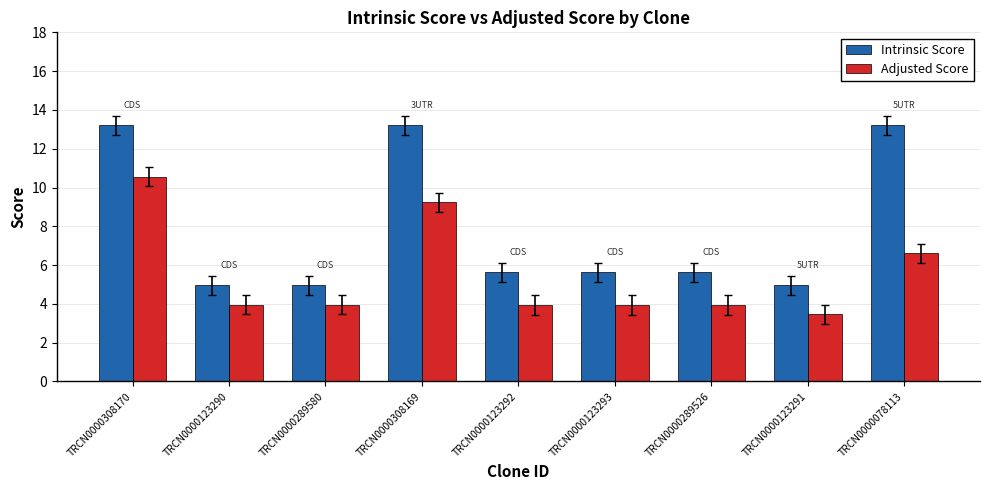

What is the difference between the highest and lowest values at TRCN0000308170?

2.6